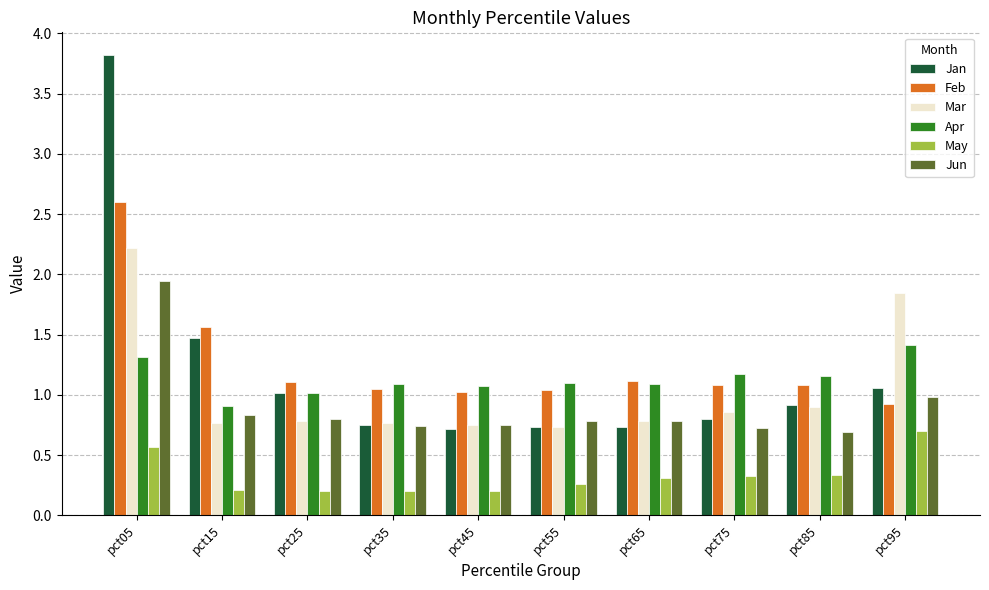

True or false: Mar has a value of 3.8 at pct05.

False